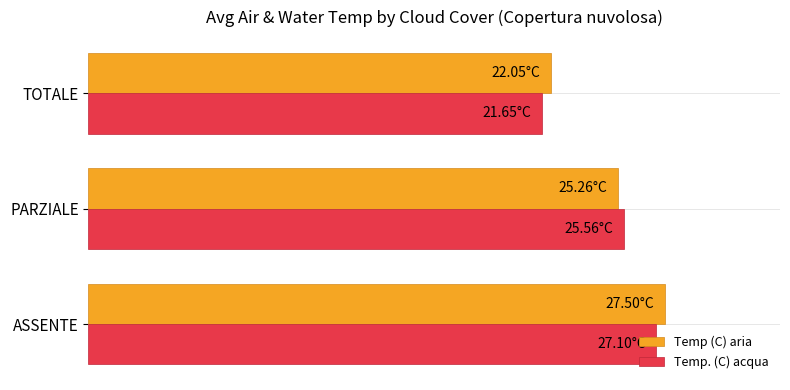

What is the value of the Temp. (C) acqua bar at the 1st from the left?

27.1